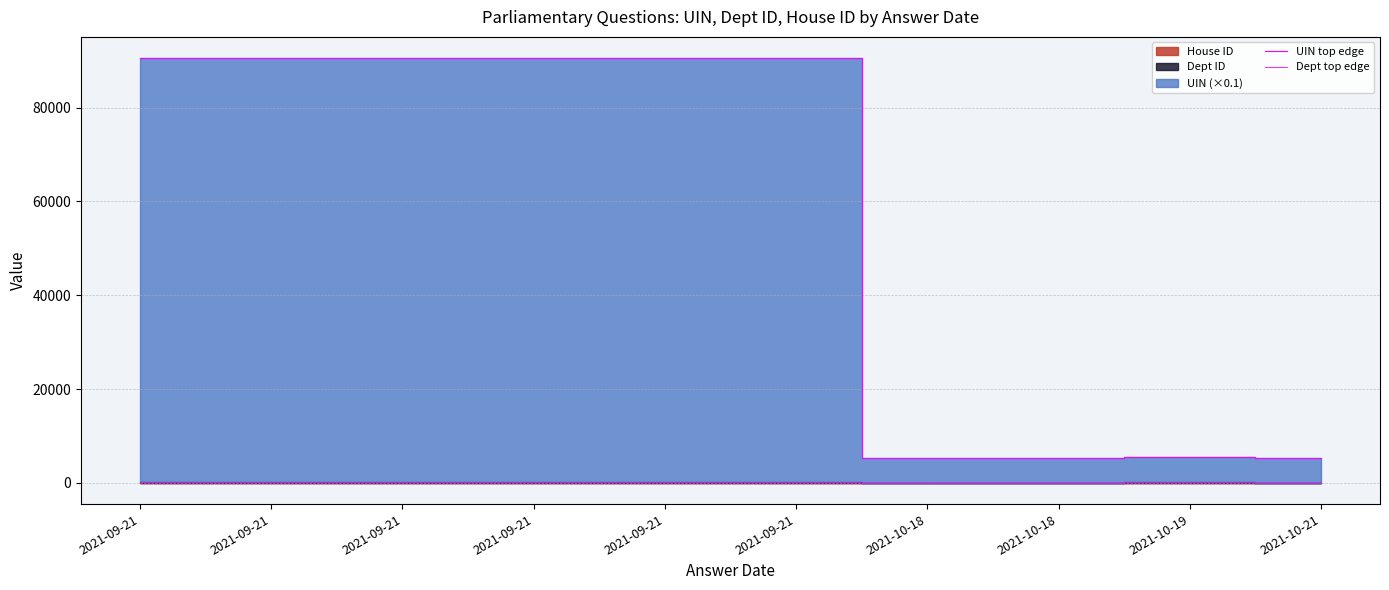

True or false: UIN top edge and Dept top edge intersect in this chart.

False